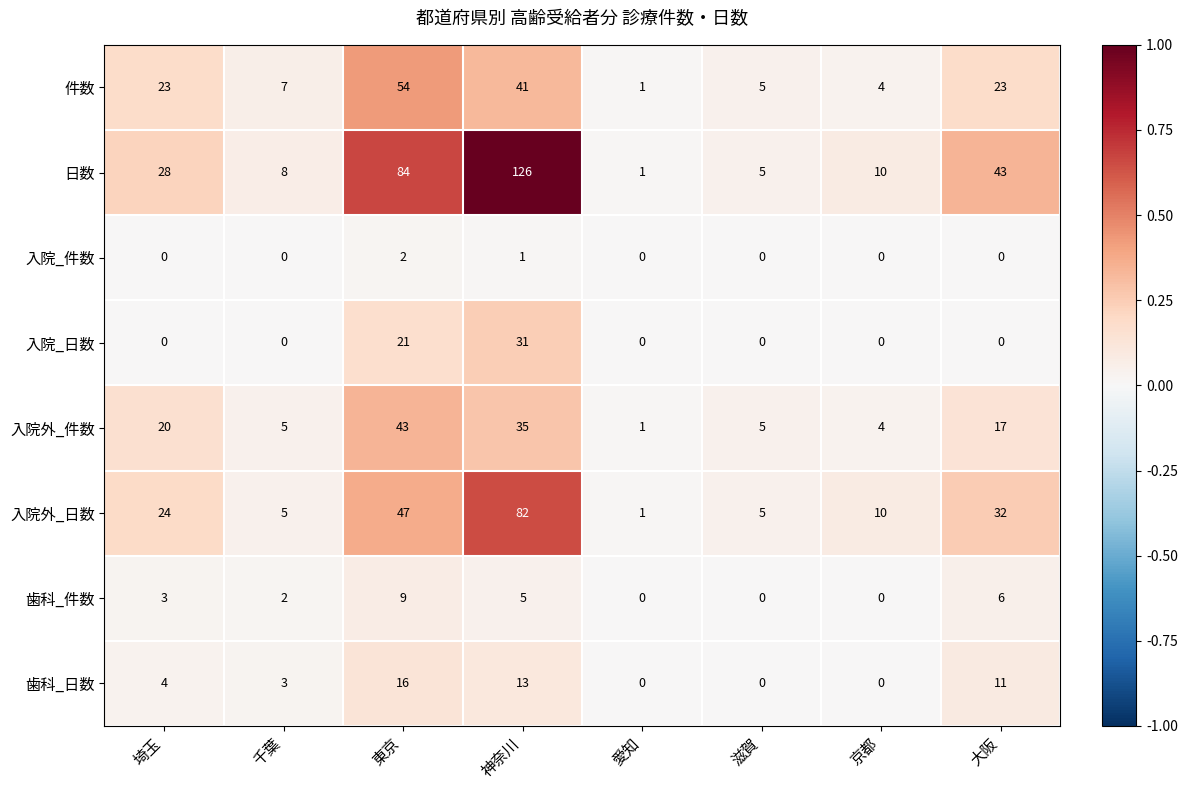

Read the 日数 value at 京都.

10